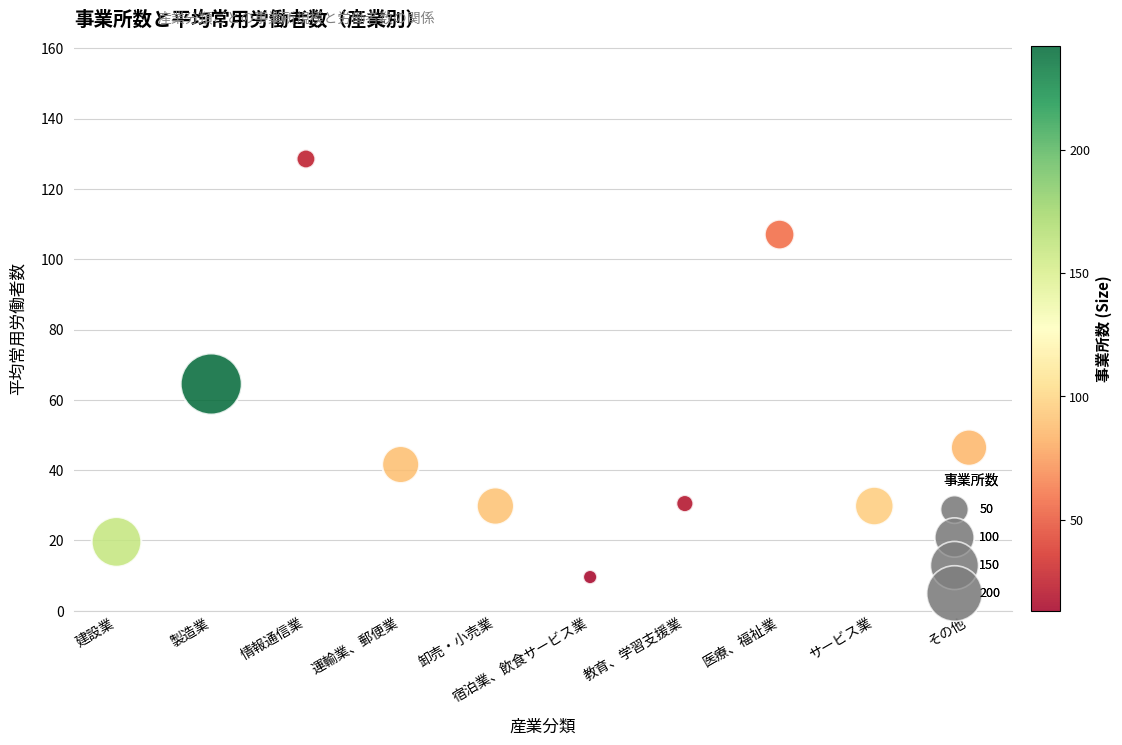

What is the range of Y values (max minus min)?

118.9